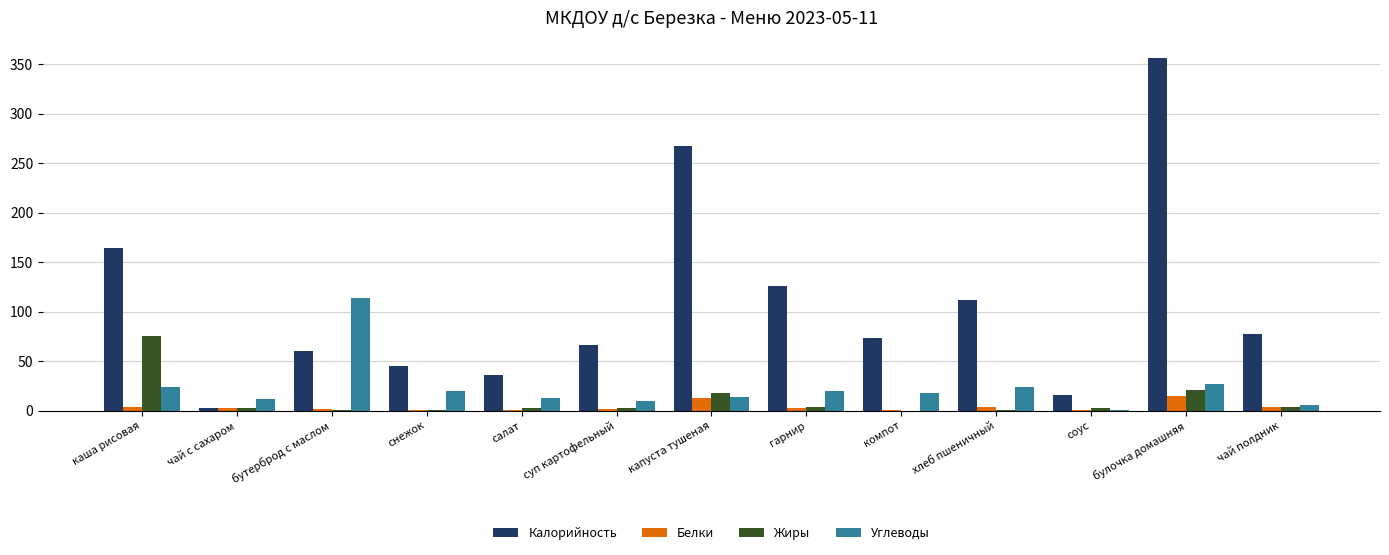

What is the difference between the Углеводы values at гарнир and снежок?

0.2